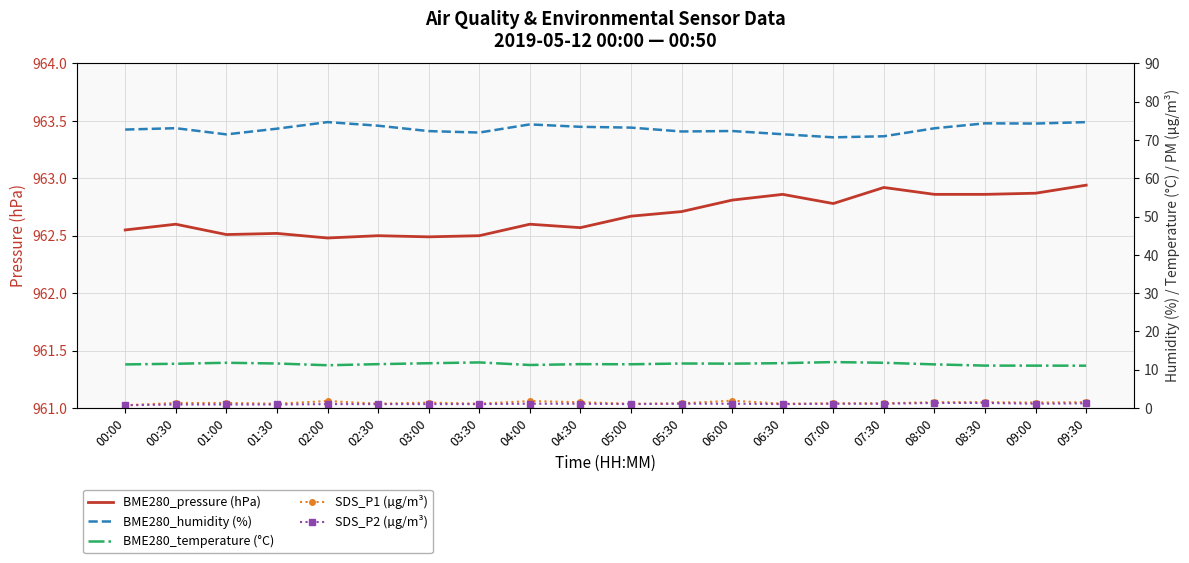

Which label corresponds to the smallest value in the chart?

00:00